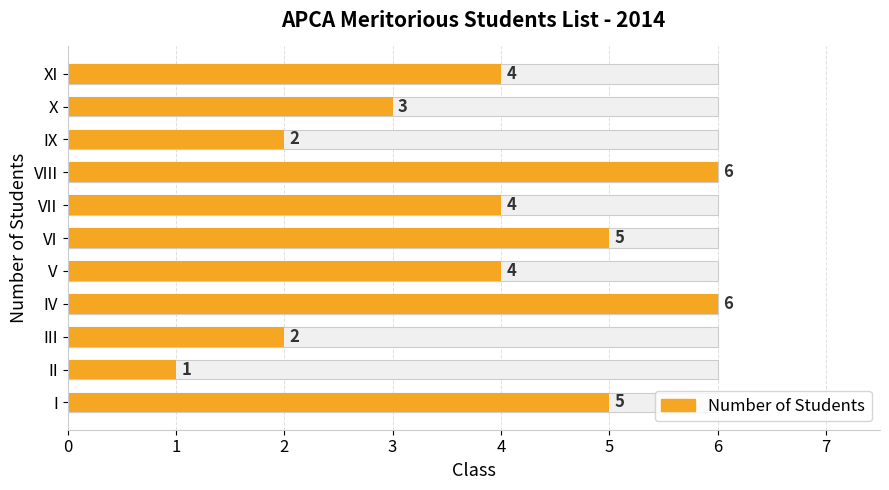

What is the sum of all Count of Students values?

42